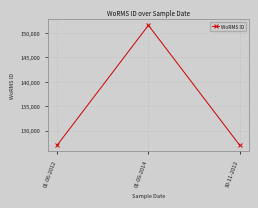

Reading left to right, list all the values displayed in this chart.

01-06-2012=126975	01-09-2014=151523	30-11-2012=126975